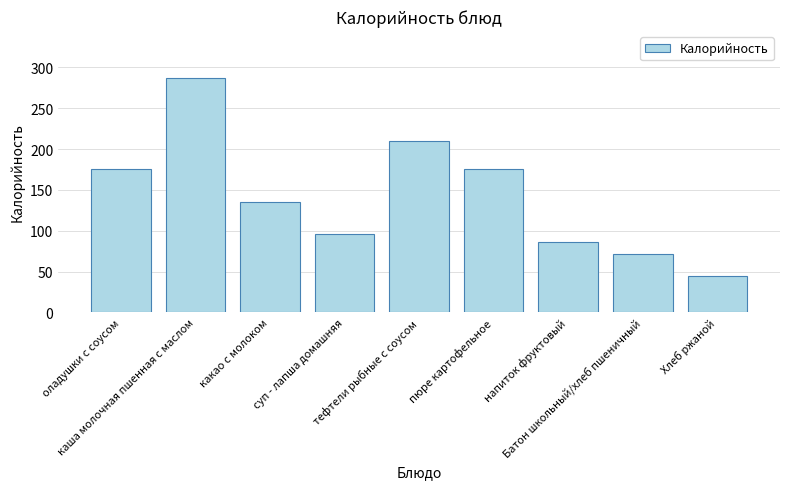

What is the average value?

142